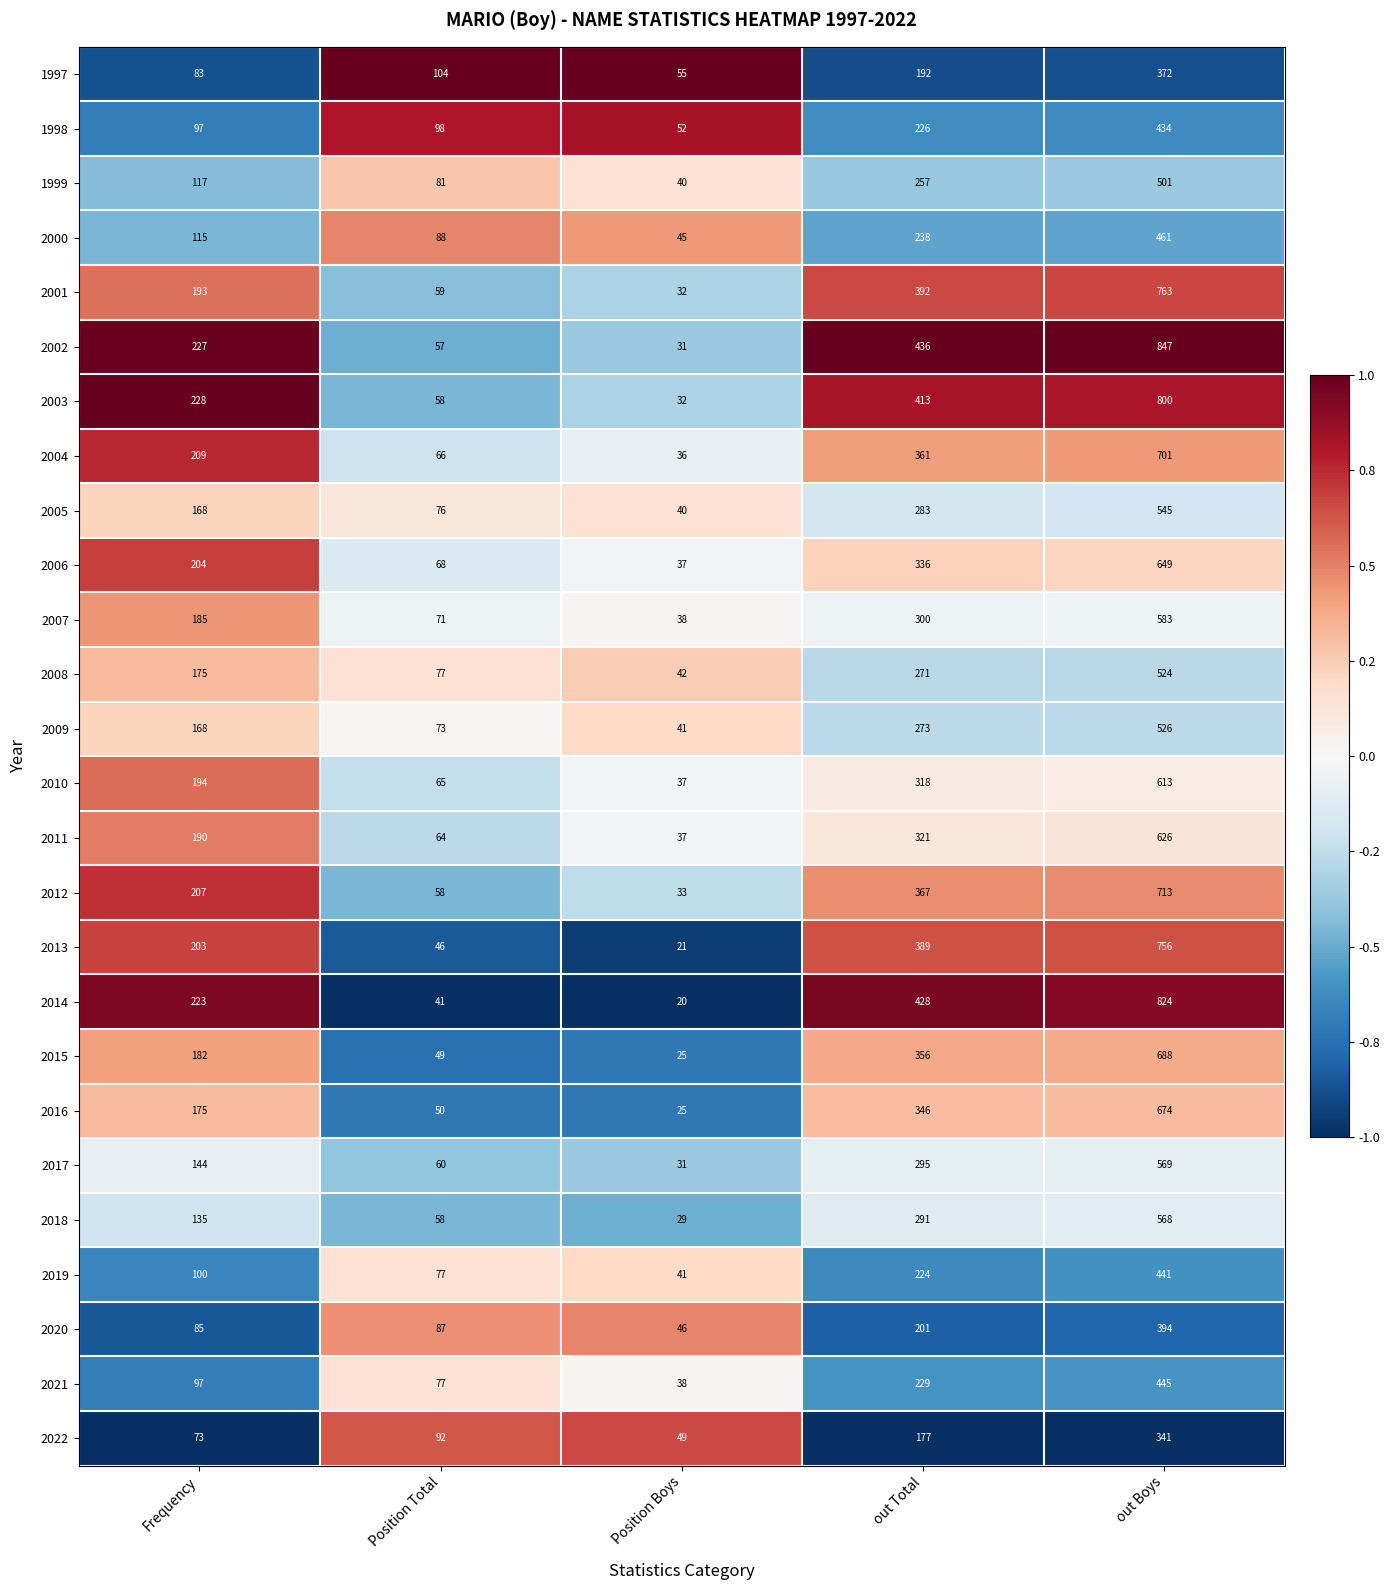

Which series has the largest total across all categories?

2002